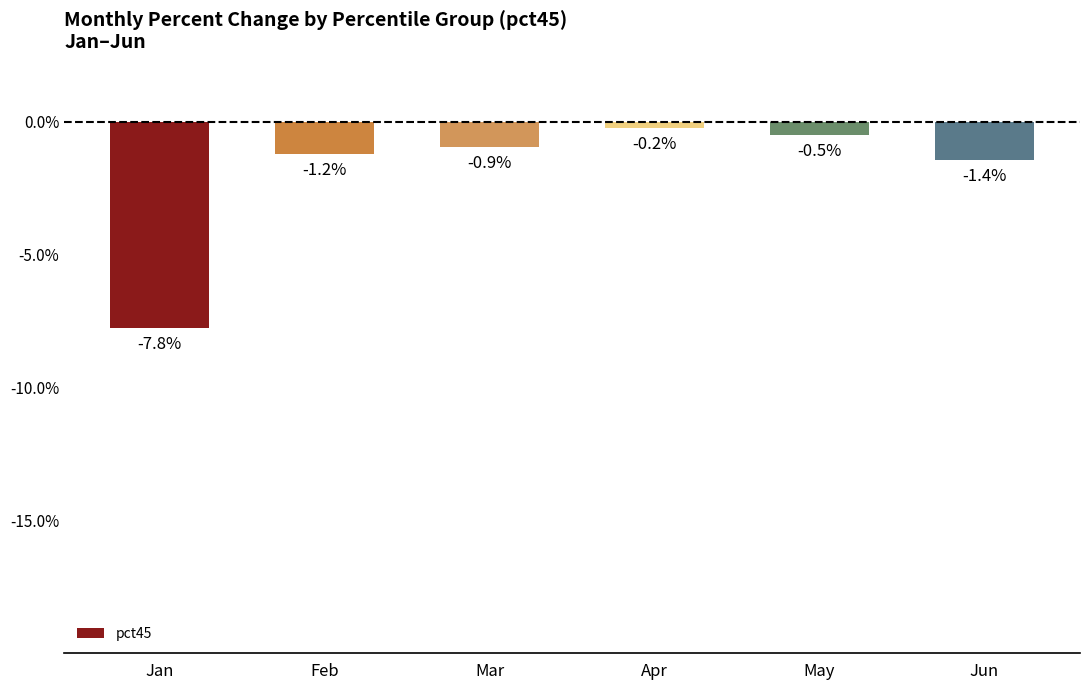

True or false: the data shows -0.1 at Jan.

False